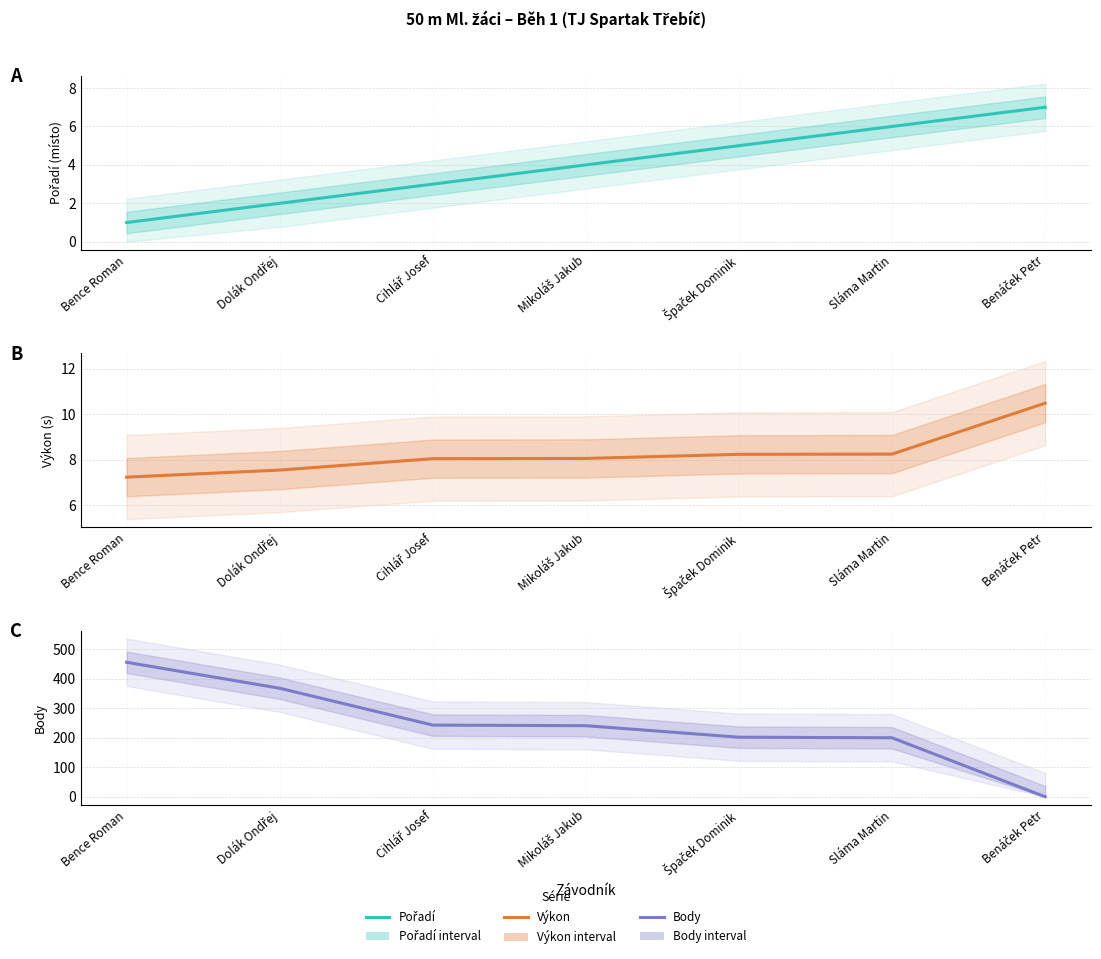

List the series in order of their peak value, highest first.

Body, Výkon, Pořadí